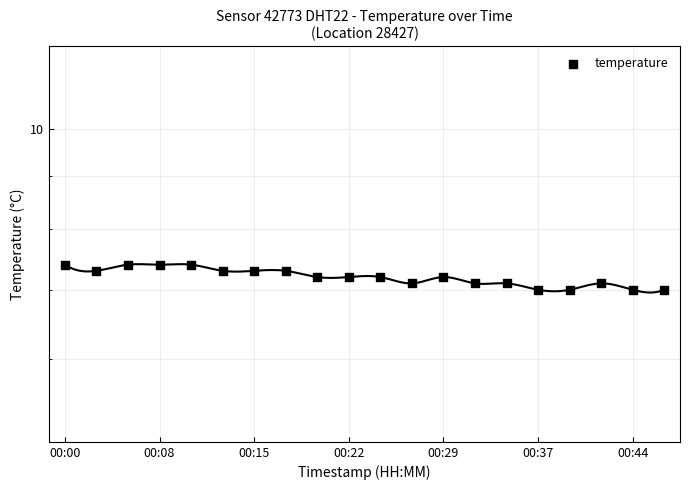

What is the change in value from 8 to 17?

-0.1